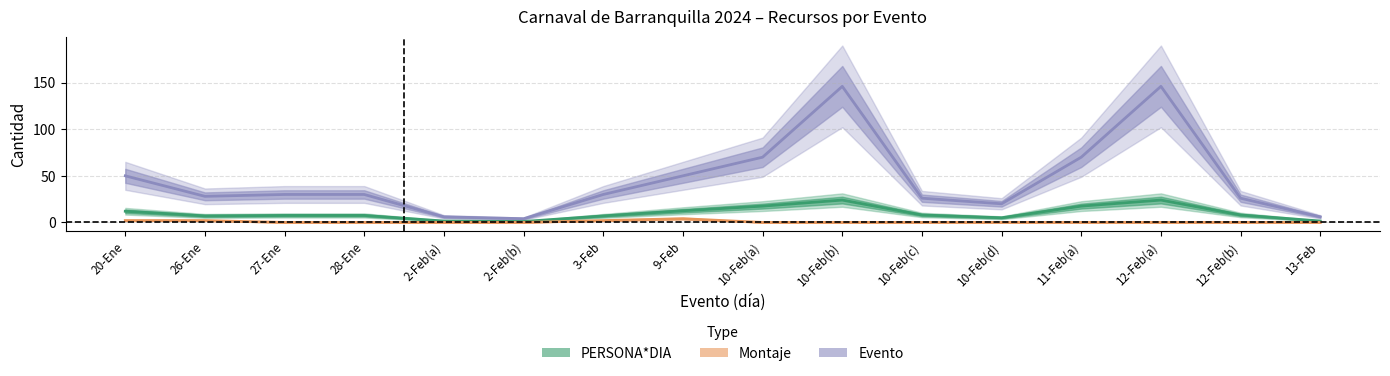

Which category has the lowest value in the Montaje series?

27-Ene